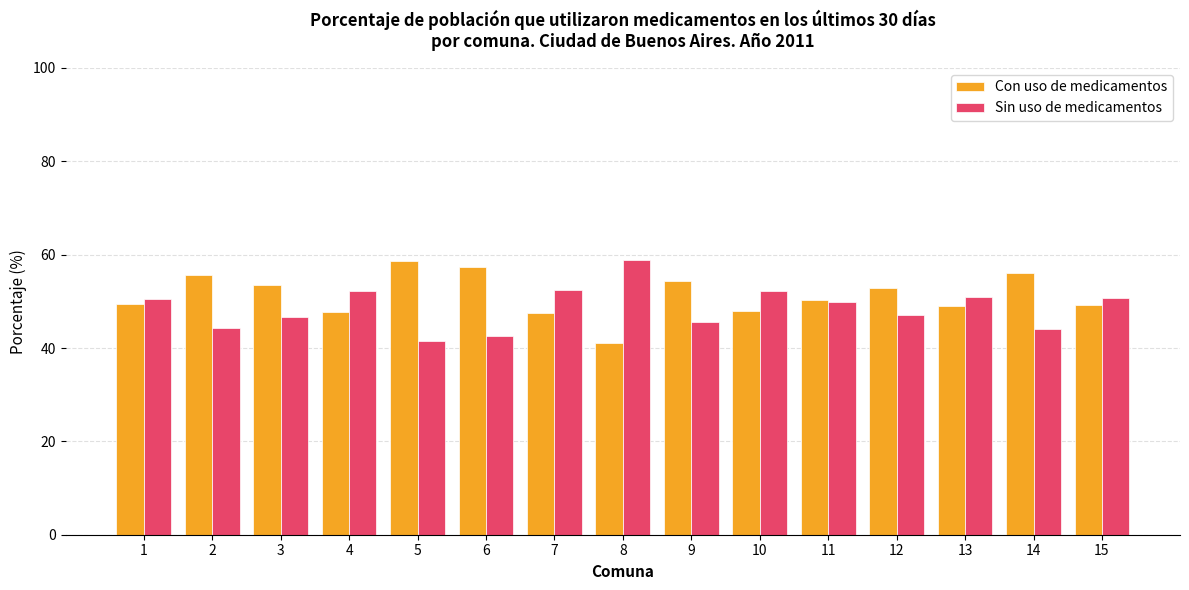

What is the value of the Con uso de medicamentos bar at the 8th from the left?

41.1